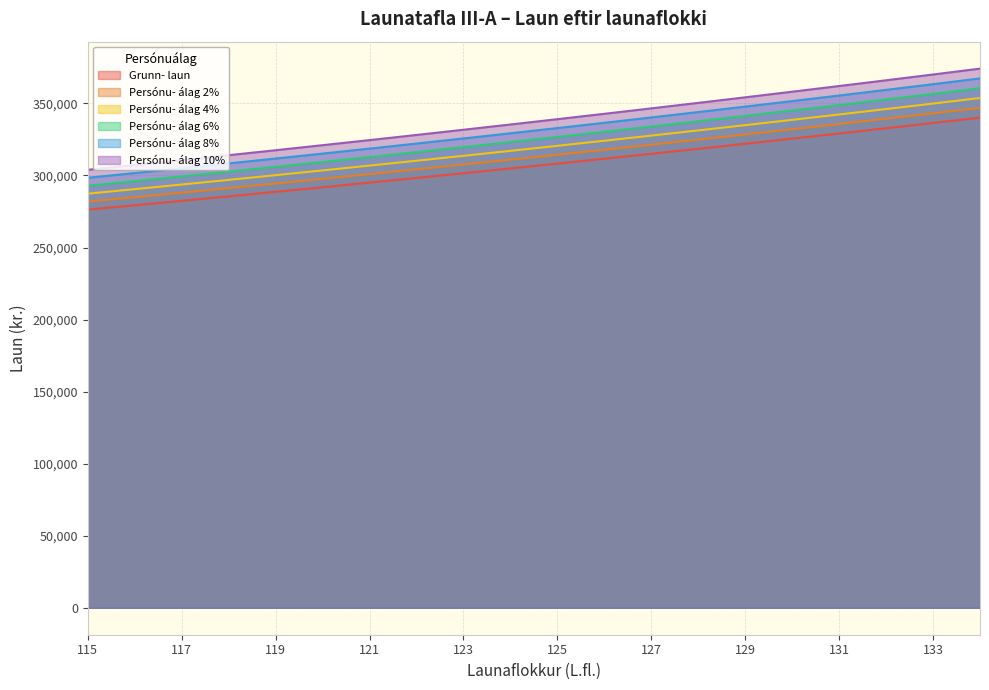

What is the spread (max minus min) of values at 121?

29503